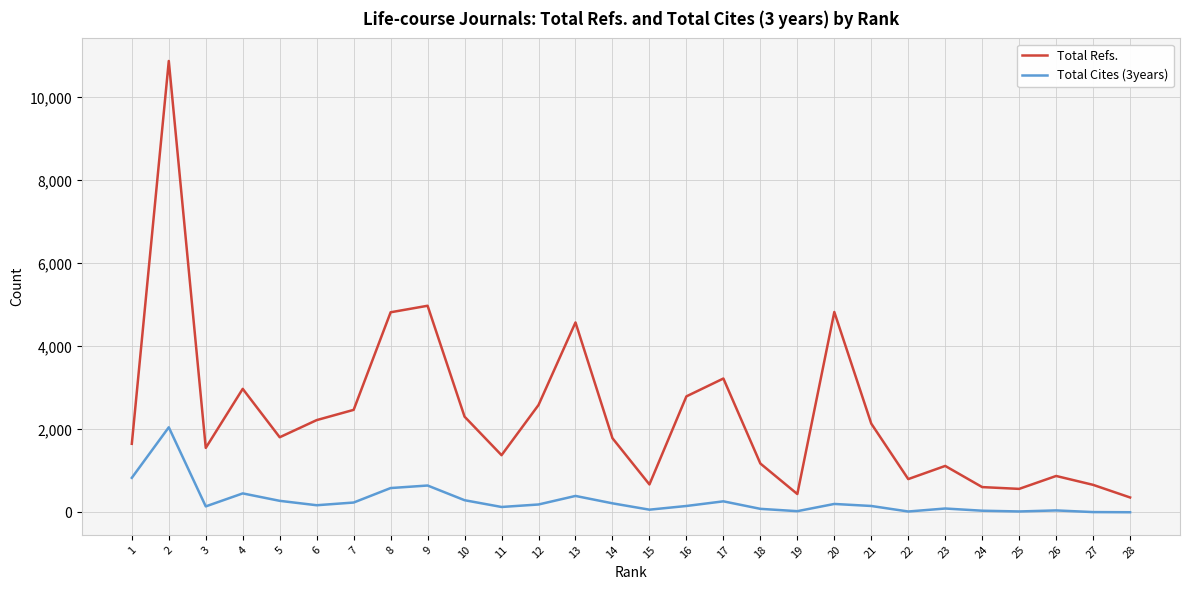

How many values in the Total Refs. series are below 1811?

14